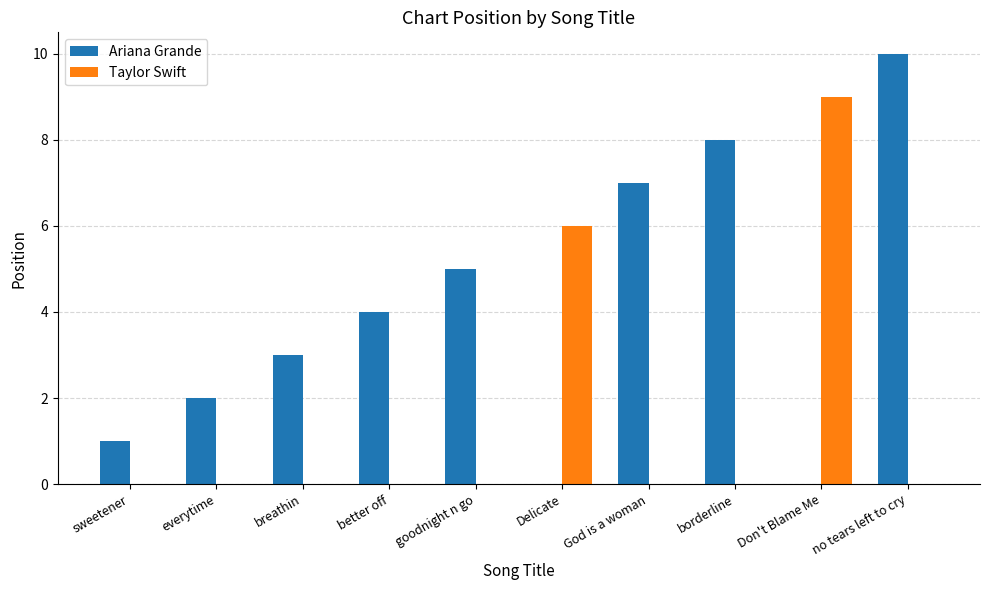

Which label corresponds to the largest value in the chart?

no tears left to cry